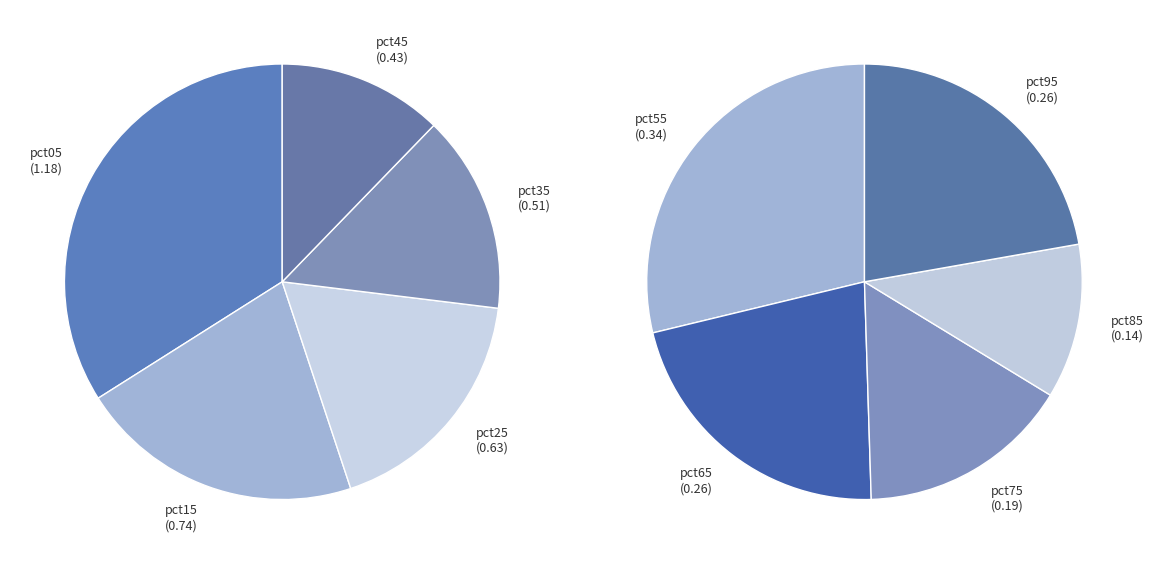

Count the number of slices in the pie.

10